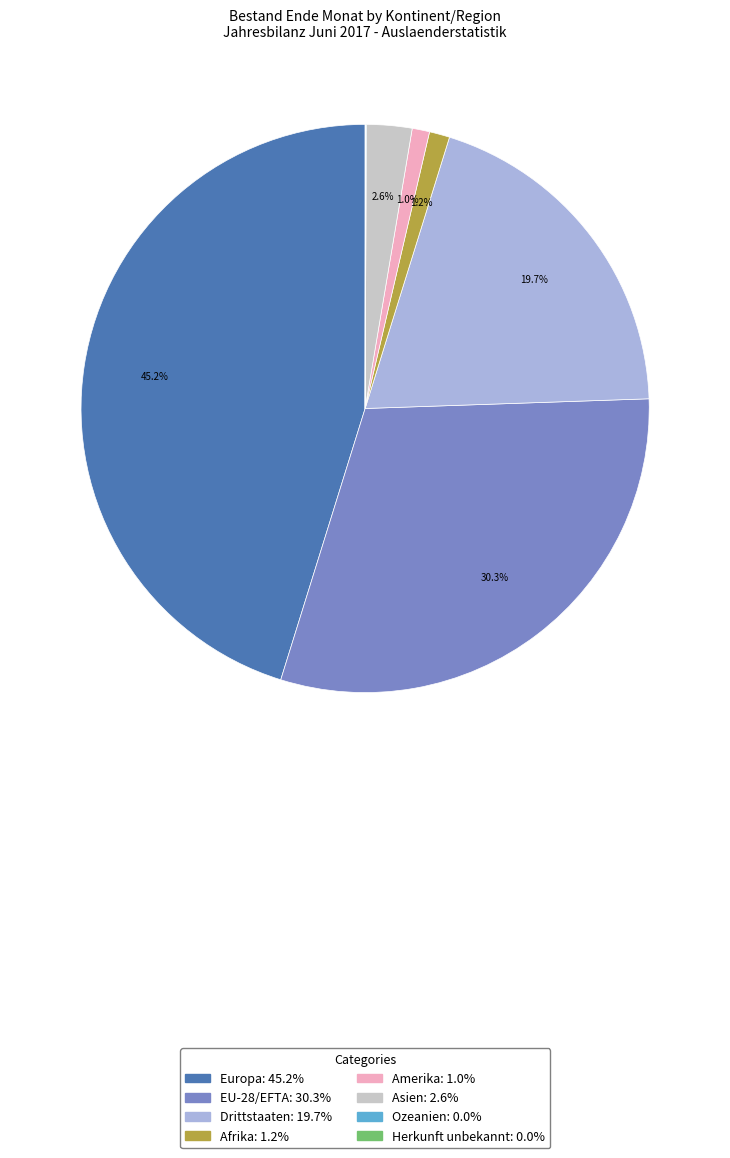

Which slice is the largest?

Europa